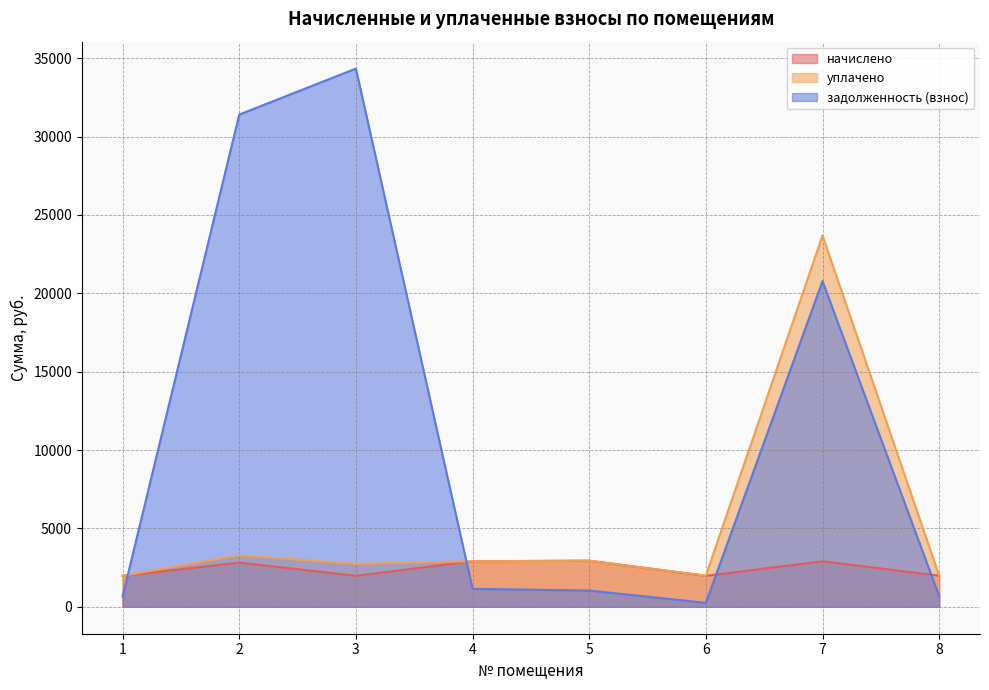

Reading left to right, list all the values displayed in this chart.

начислено: 1=1976.0	2=2819.2	3=1979.6	4=2907.2	5=2943.8	6=1976.0	7=2907.2	8=1987.0
уплачено: 1=1976.0	2=3287.4	3=2739.4	4=2907.2	5=2943.8	6=1989.5	7=23686.7	8=1987.0
задолженность (взнос): 1=658.7	2=31406.0	3=34340.7	4=1146.3	5=1037.2	6=253.2	7=20779.5	8=678.6